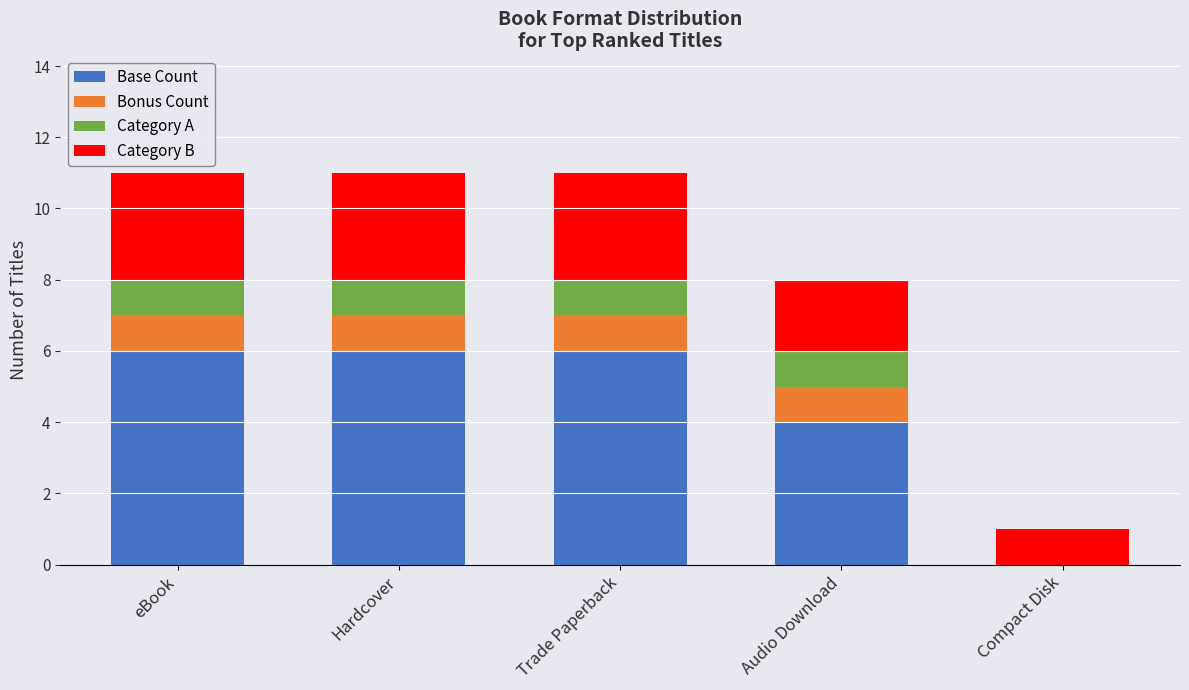

The value of Base Count at Hardcover is 6. True or false?

True